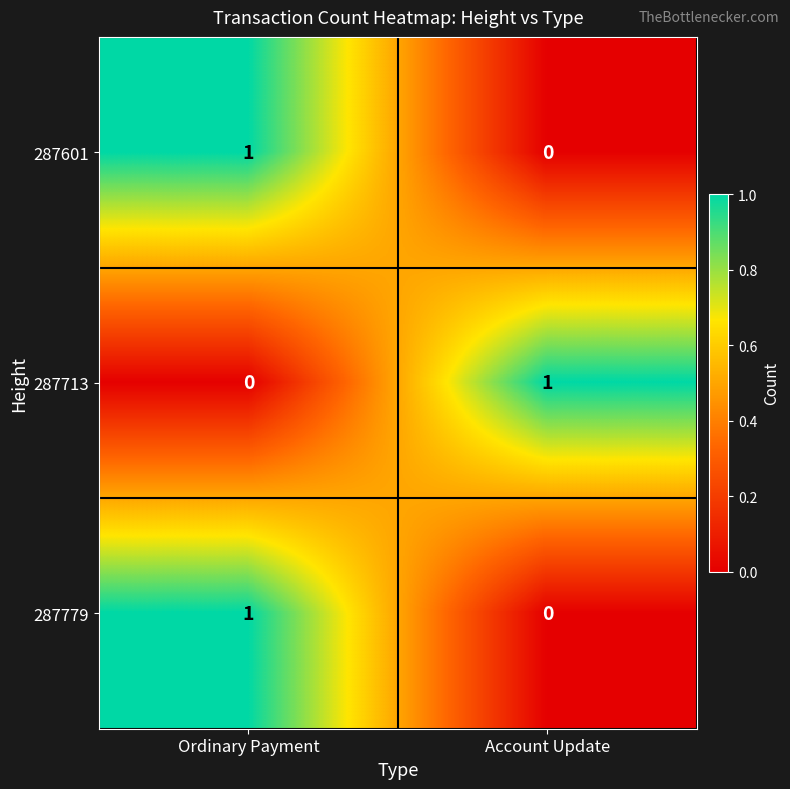

True or false: 287713 has a value of -1 at Ordinary Payment.

False